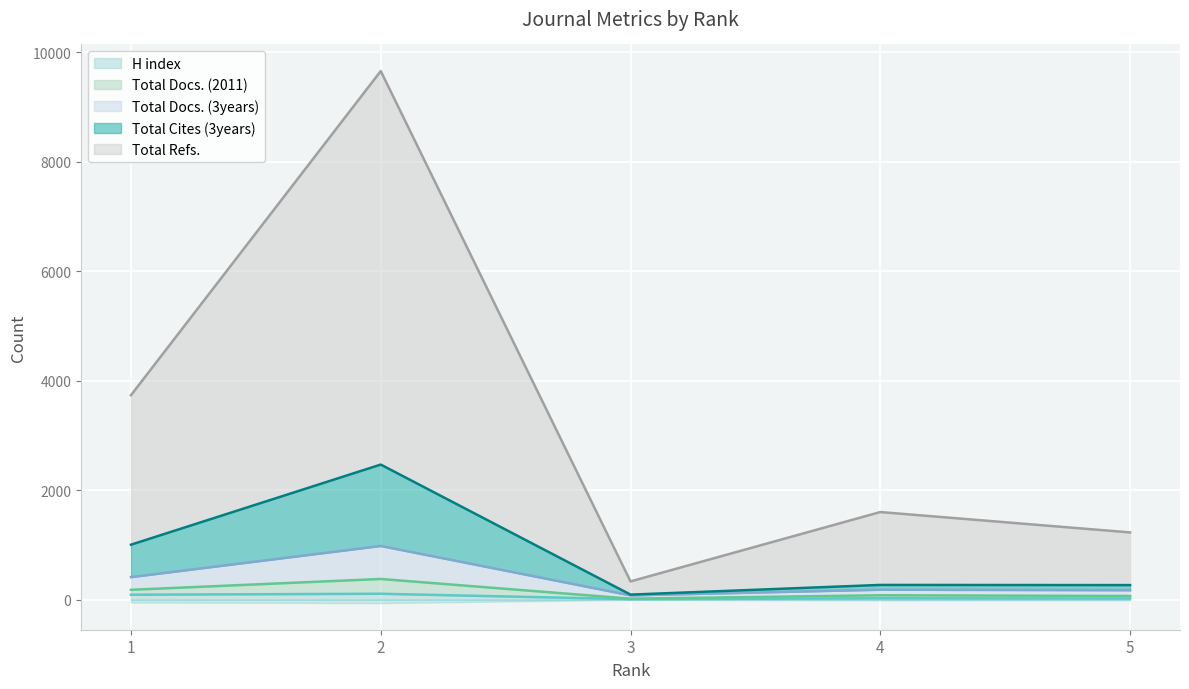

What is the highest value of the Total Docs. (2011) series?

9653